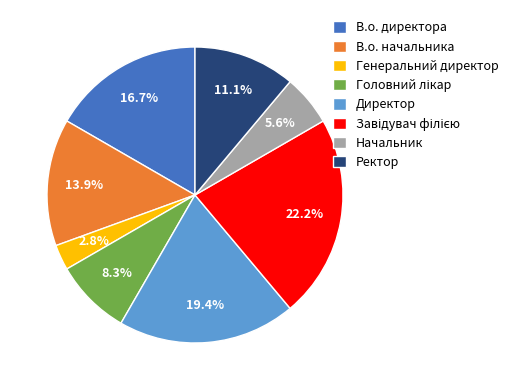

To the nearest percent, what percentage of the pie is Директор?

19%